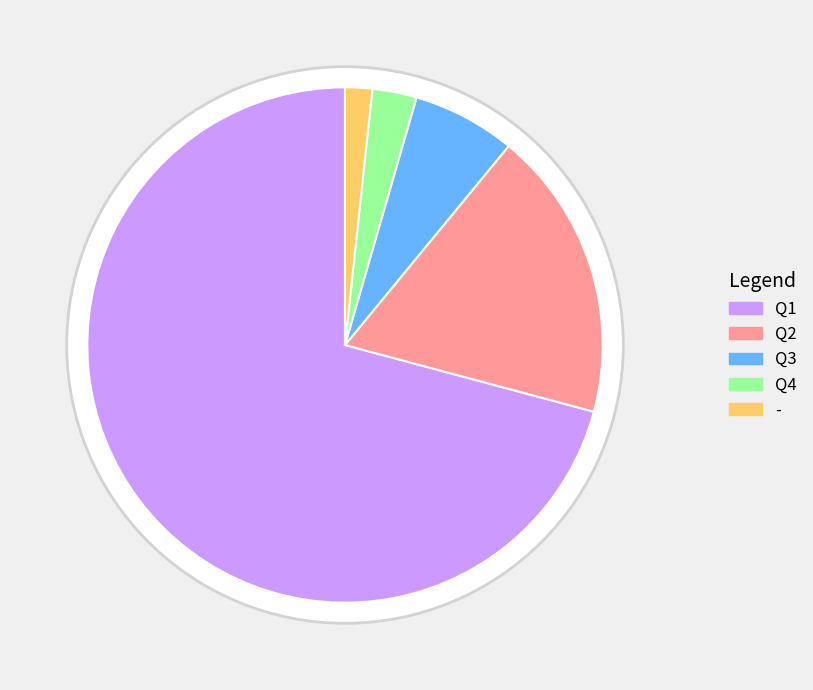

Between Q4 and -, which is larger?

Q4